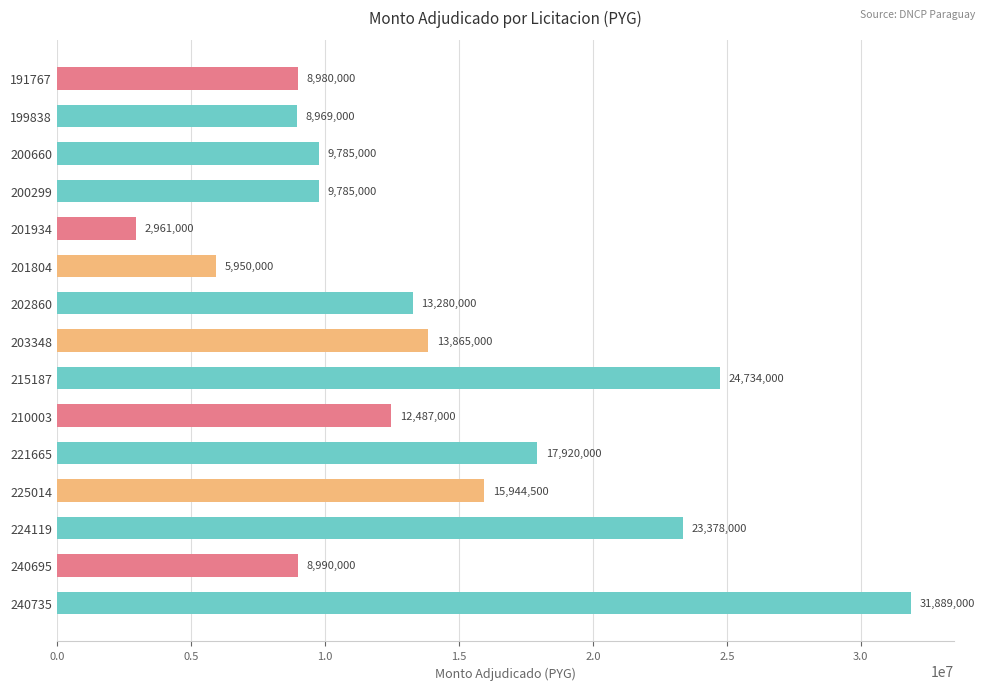

Reading bottom to top, what are all the values shown in this chart?

31889000	8990000	23378000	15944500	17920000	12487000	24734000	13865000	13280000	5950000	2961000	9785000	9785000	8969000	8980000